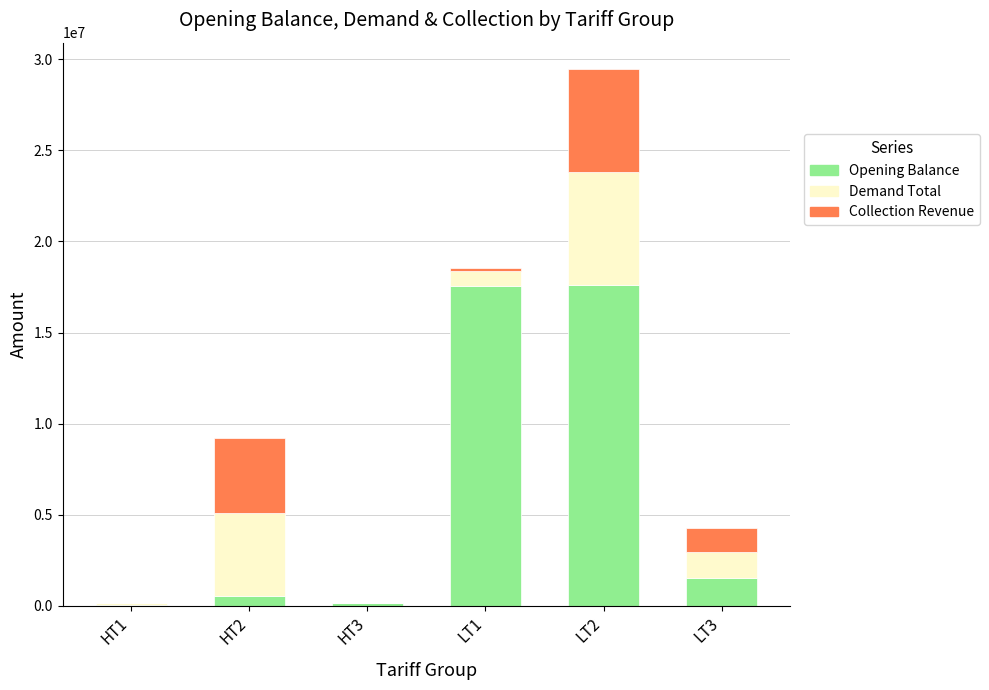

Are the bars horizontal?

No